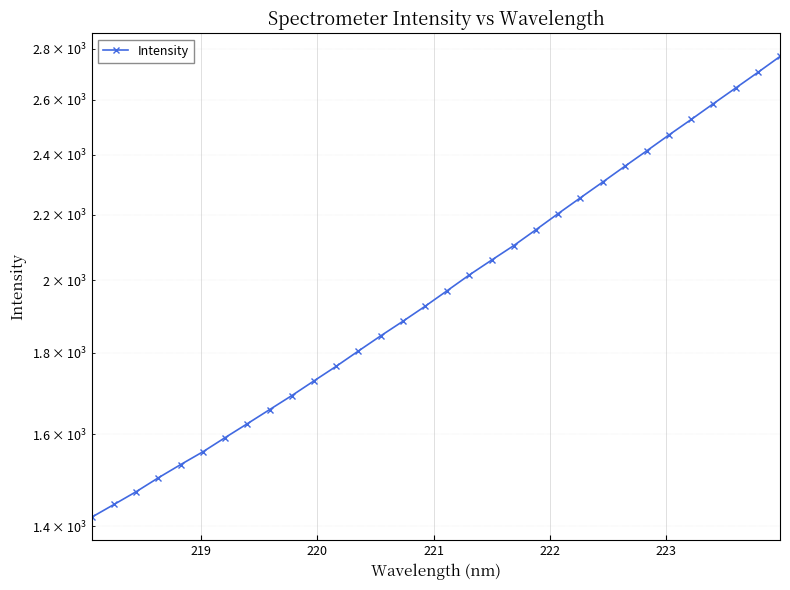

True or false: the data has more than 1 interior local peaks.

False